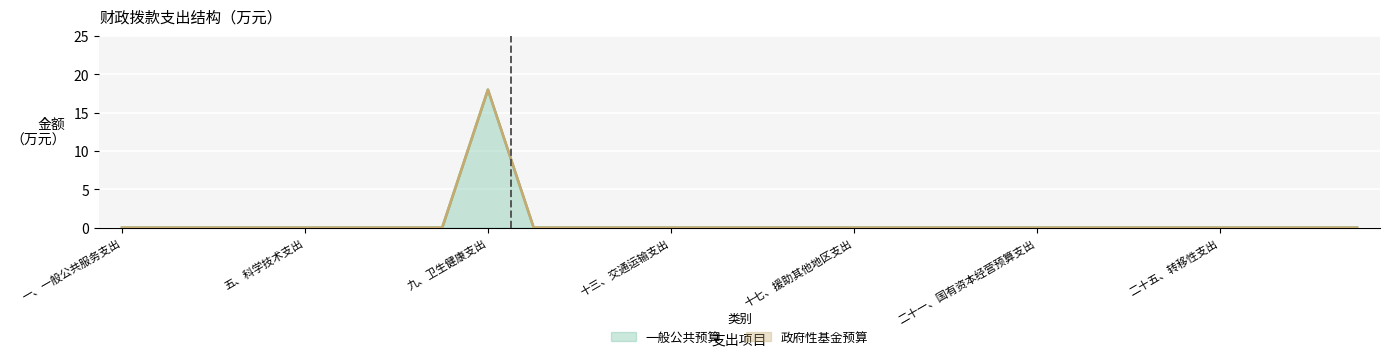

What is the difference between the maximum and minimum values?

18